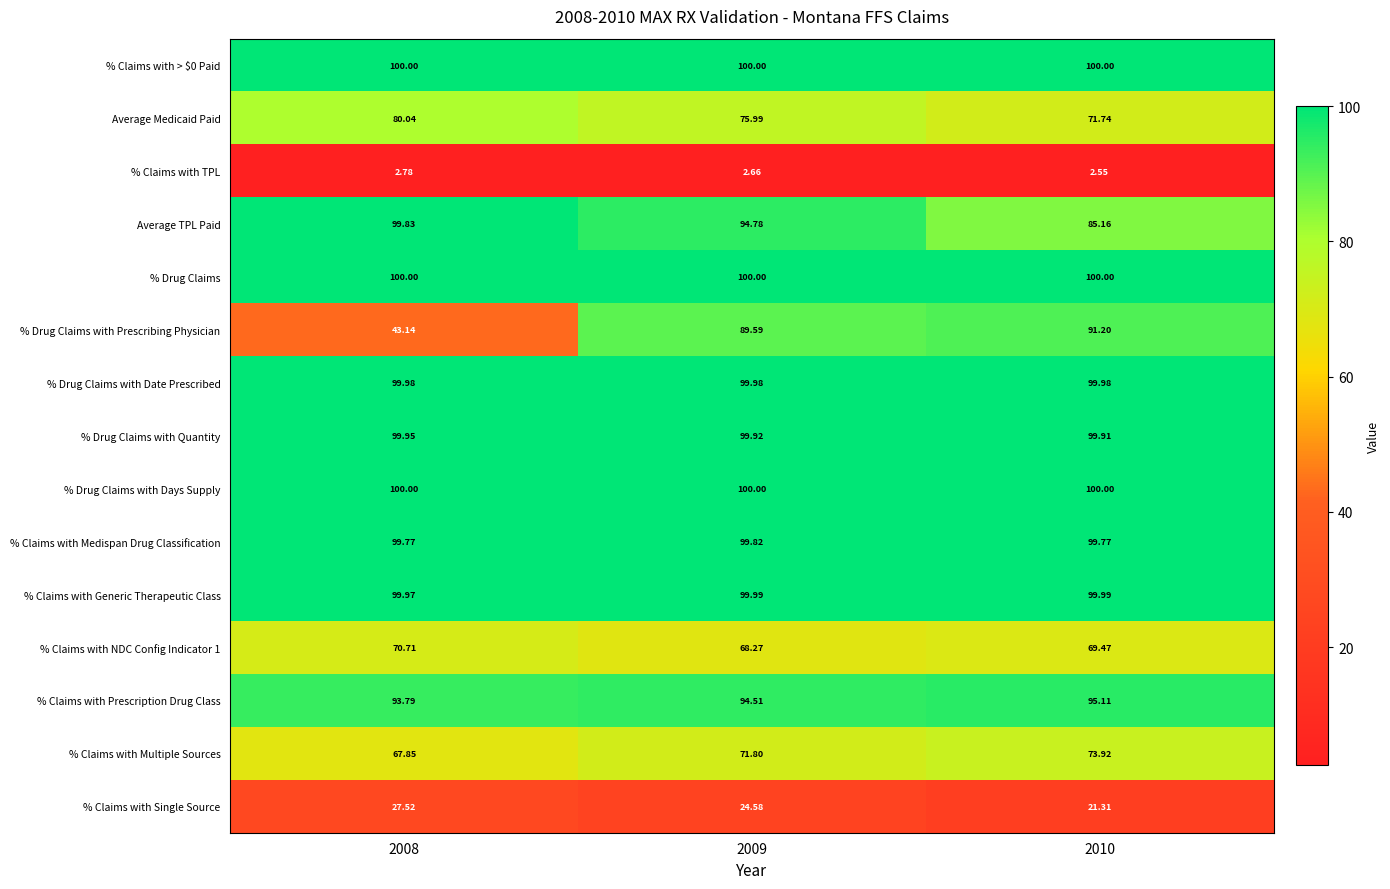

Is the value of Average Medicaid Paid at 2010 greater than the value of % Claims with Medispan Drug Classification at 2009?

No